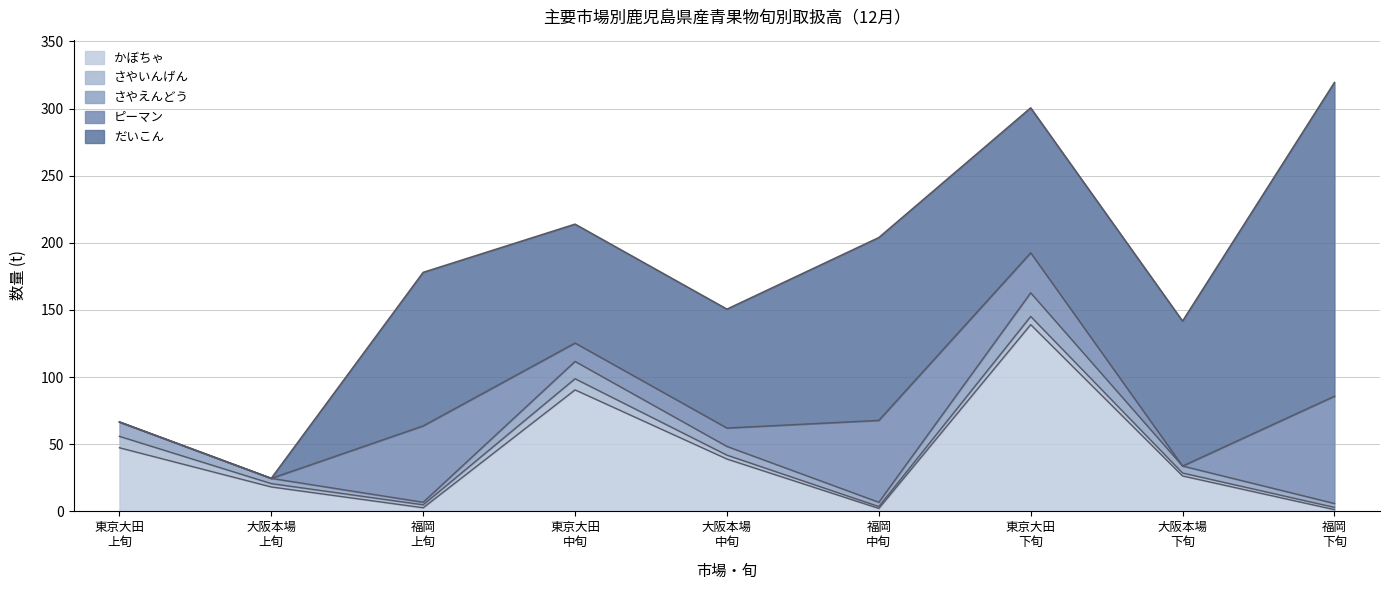

True or false: かぼちゃ数量 has a value of 4.6 at 上旬(福岡市中央).

False